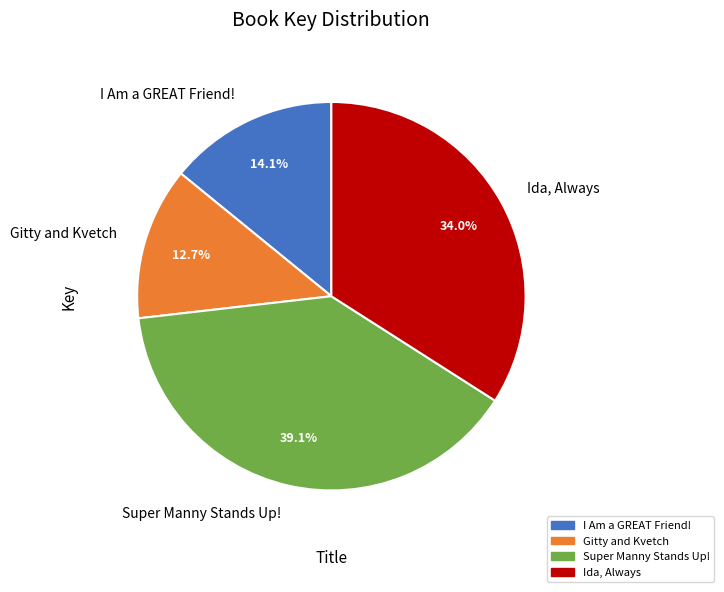

What portion of the pie excludes Gitty and Kvetch?

87.3%